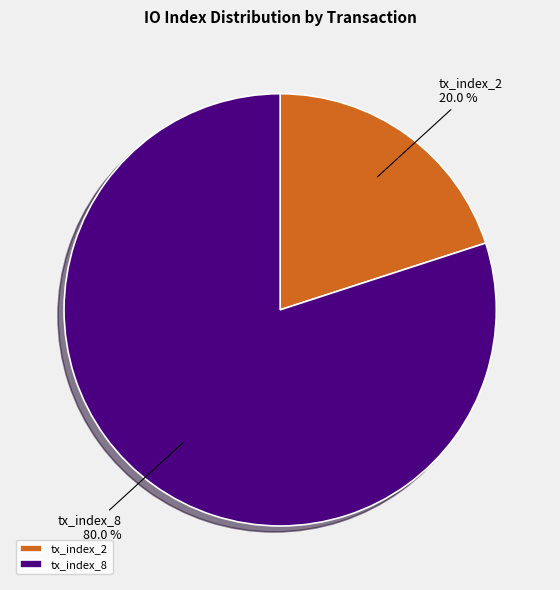

Is the sum of tx_index_8 and tx_index_2 greater than half?

Yes